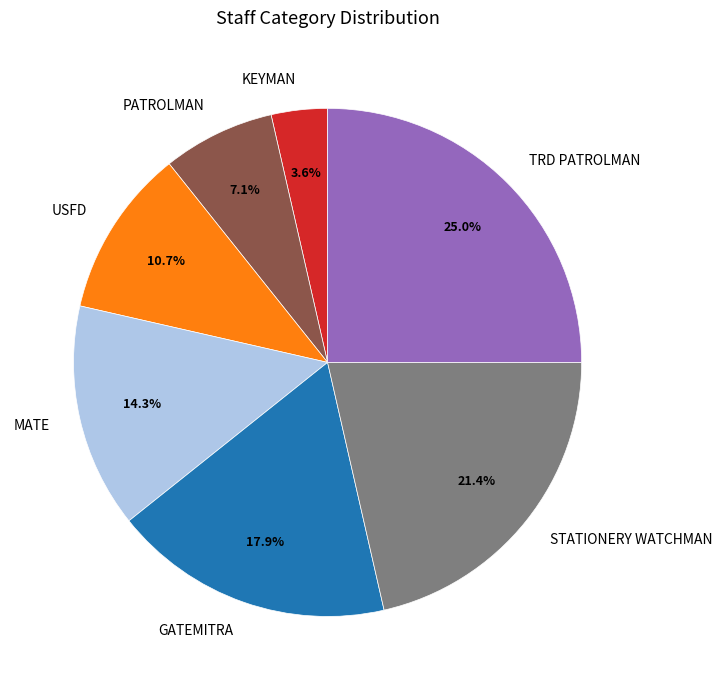

What is the ratio of the value at MATE to the value at USFD?

1.3